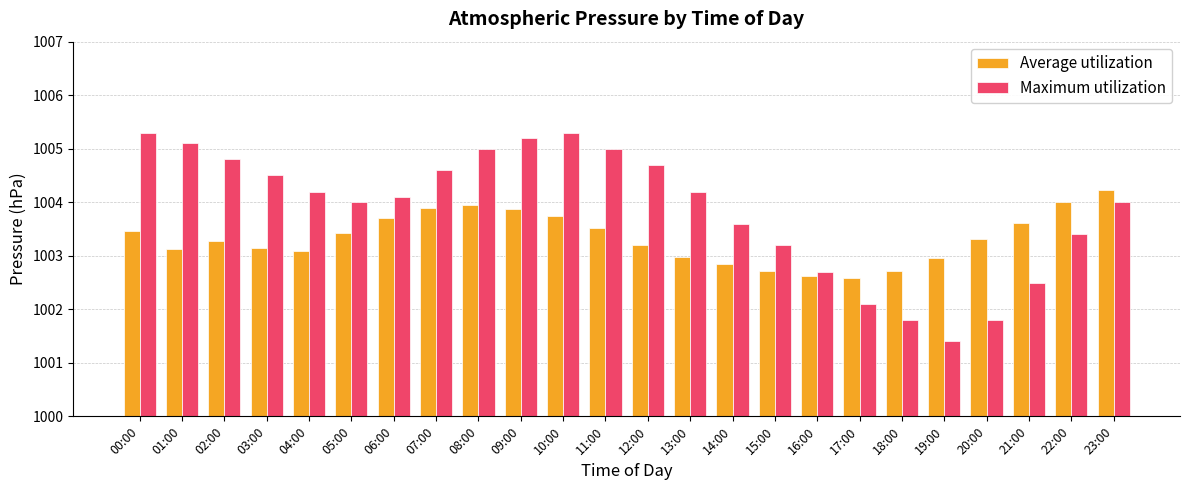

What position from the left is 00:00?

1